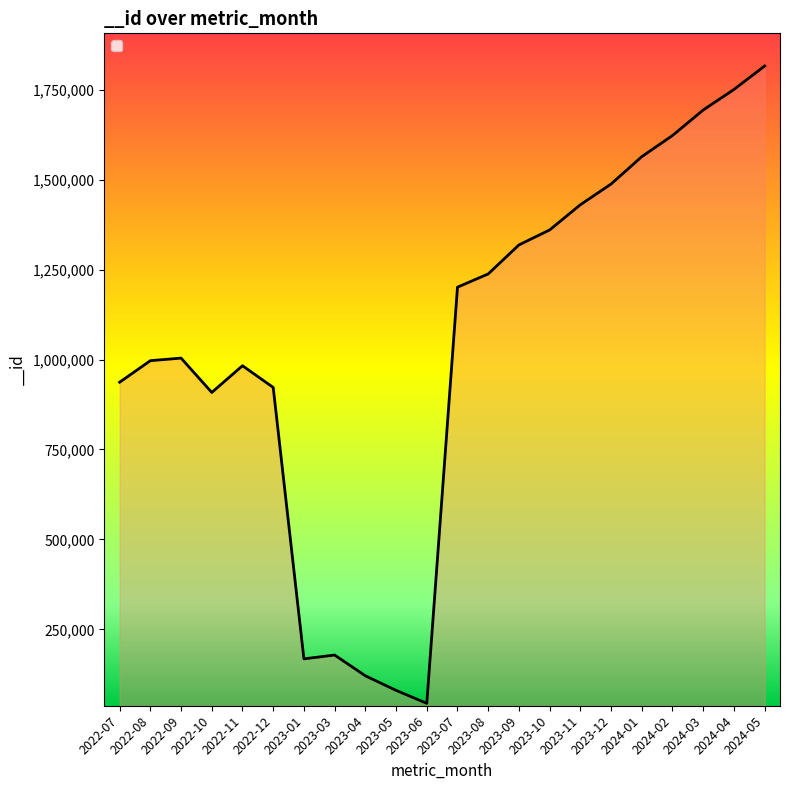

The chart shows a value of 1360192 at 2023-10. True or false?

True